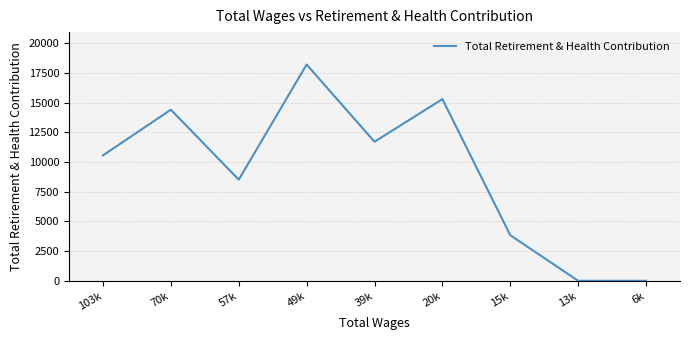

How many lines are shown in the chart?

1